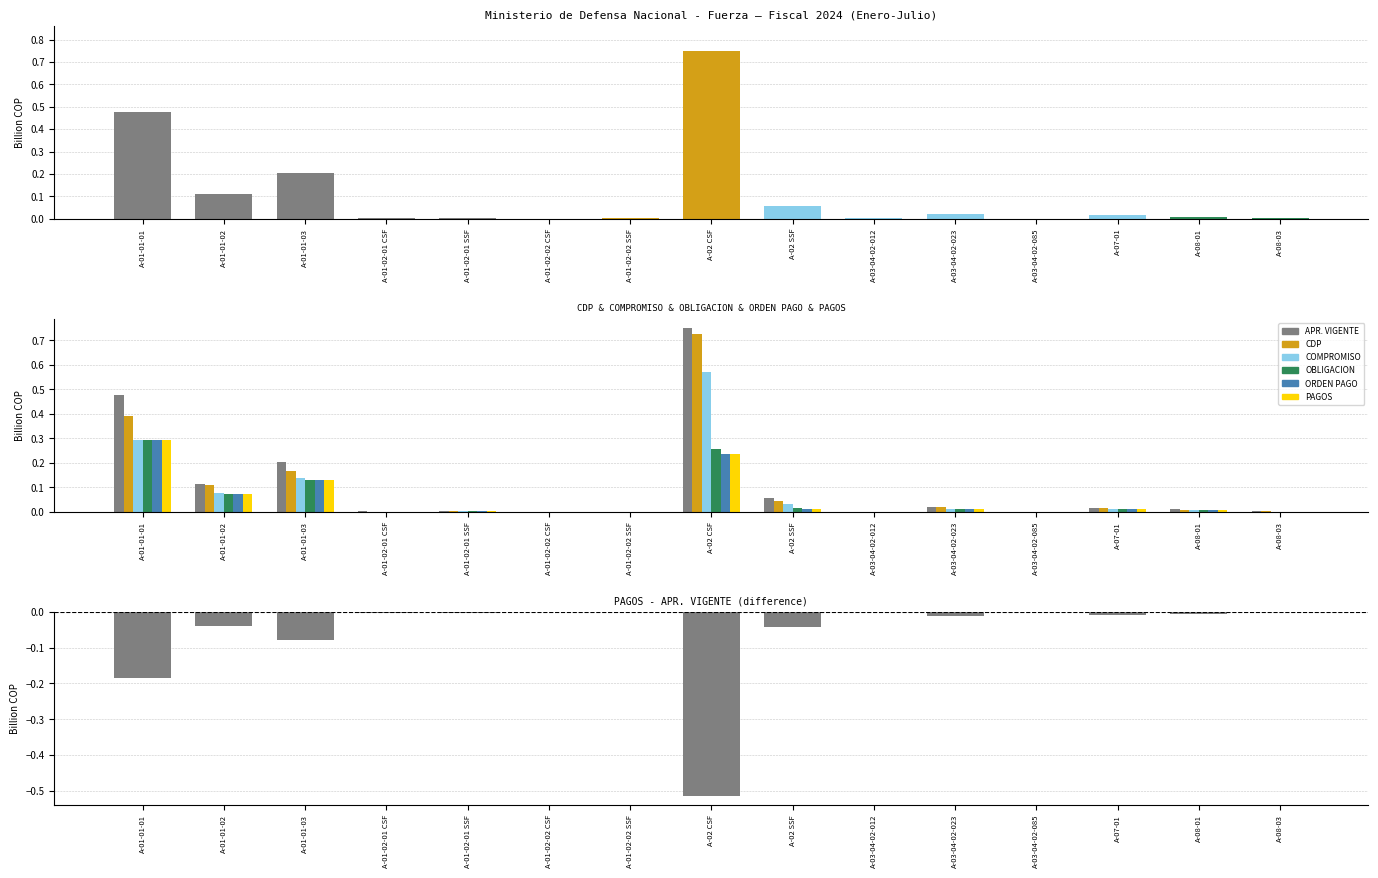

List the labels in order of CDP value, smallest first.

A-01-02-02 CSF, A-01-02-01 CSF, A-03-04-02-085, A-01-02-02 SSF, A-03-04-02-012, A-08-03, A-01-02-01 SSF, A-08-01, A-07-01, A-03-04-02-023, A-02 SSF, A-01-01-02, A-01-01-03, A-01-01-01, A-02 CSF